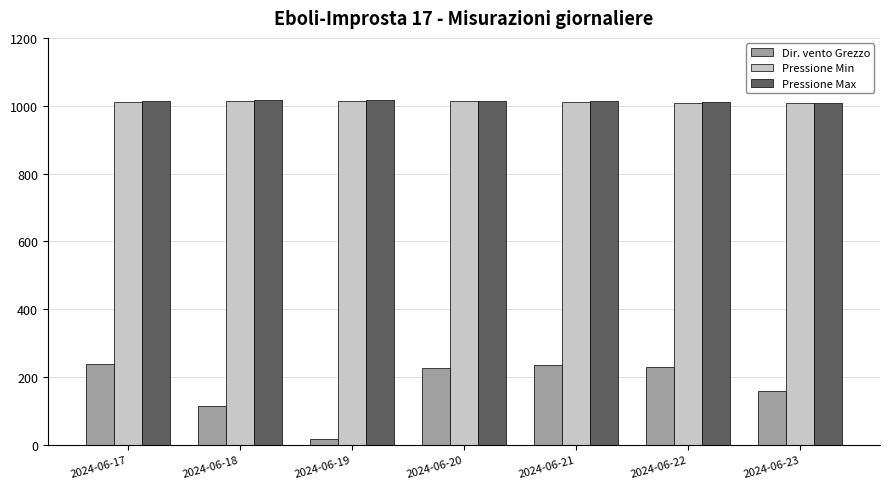

What is the maximum value for Dir. vento Grezzo?

237.0